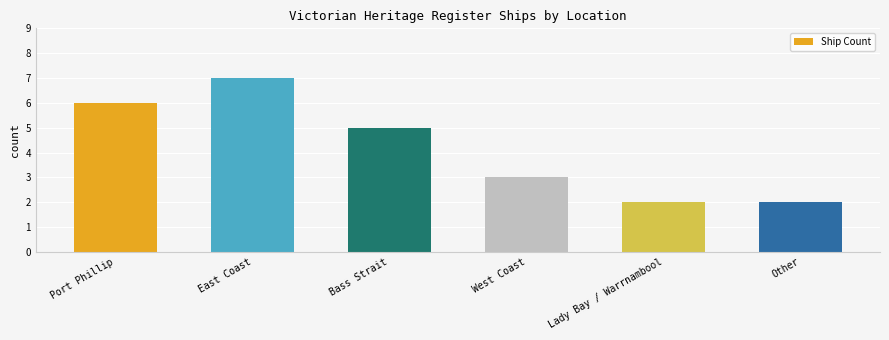

How many data points does each series have?

6